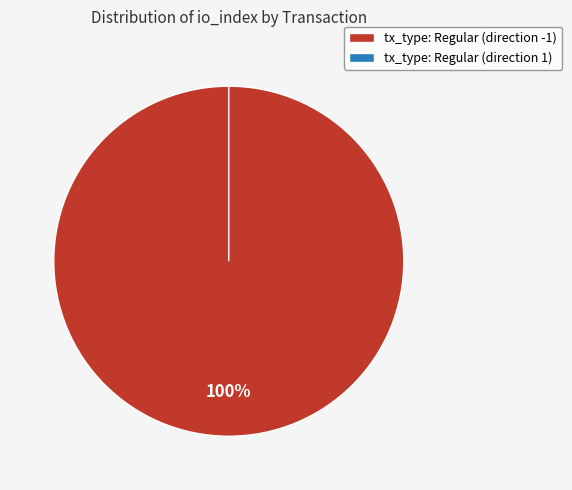

To the nearest percent, what portion does tx_type: Regular (direction -1) represent?

100%